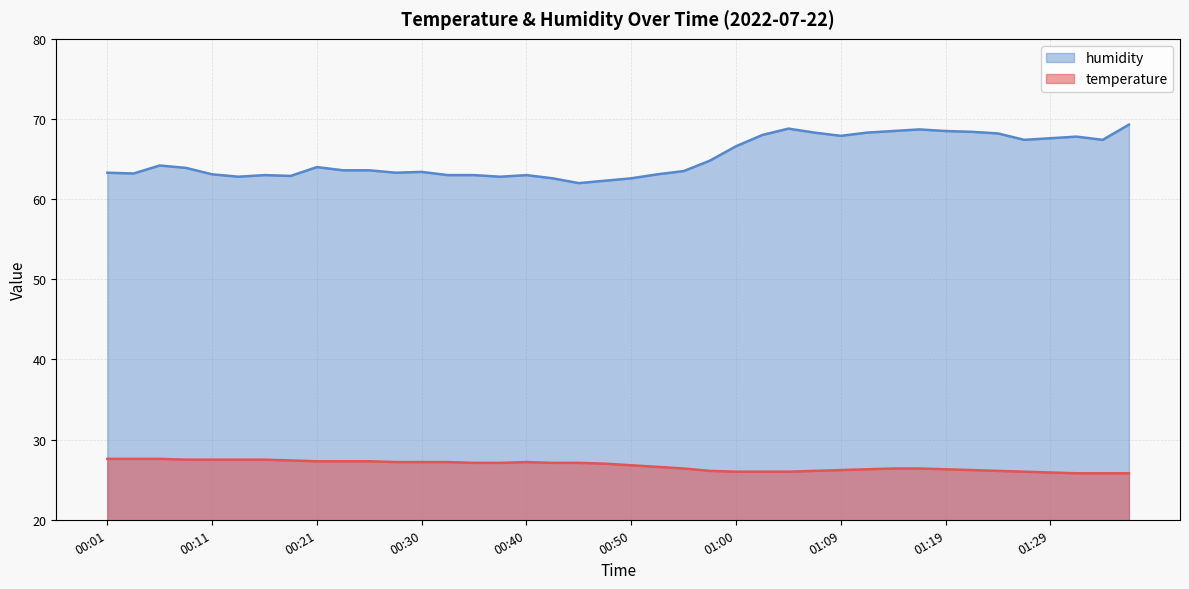

True or false: temperature and humidity intersect in this chart.

False